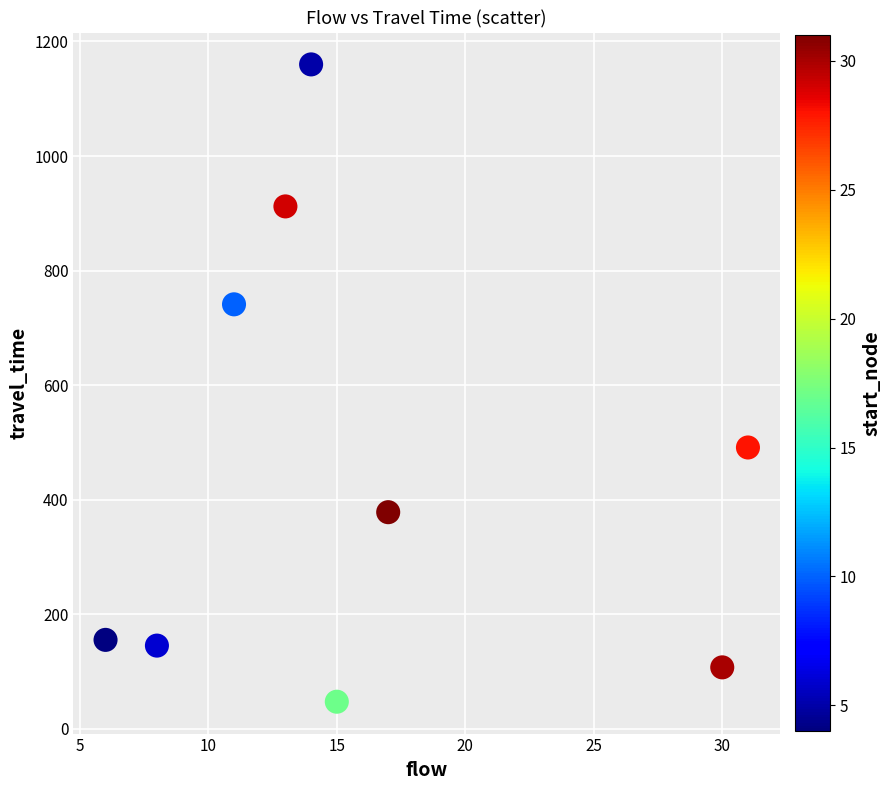

What Y value in the scatter plot is closest to 603?

491